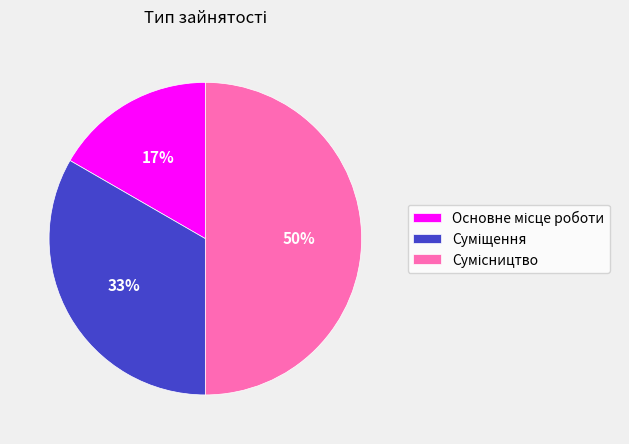

To the nearest percent, what is the difference between the largest and smallest slice percentages?

33%